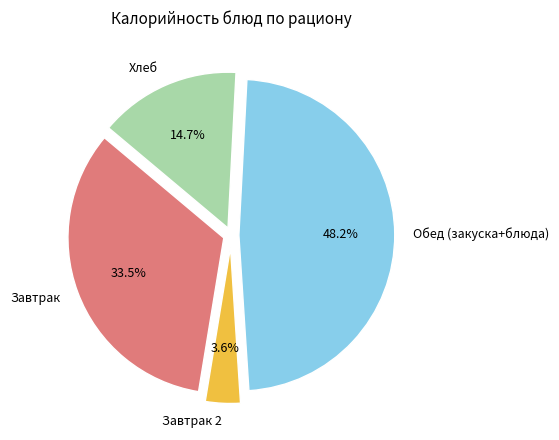

Which category has the biggest portion of the pie?

Обед (закуска+блюда)